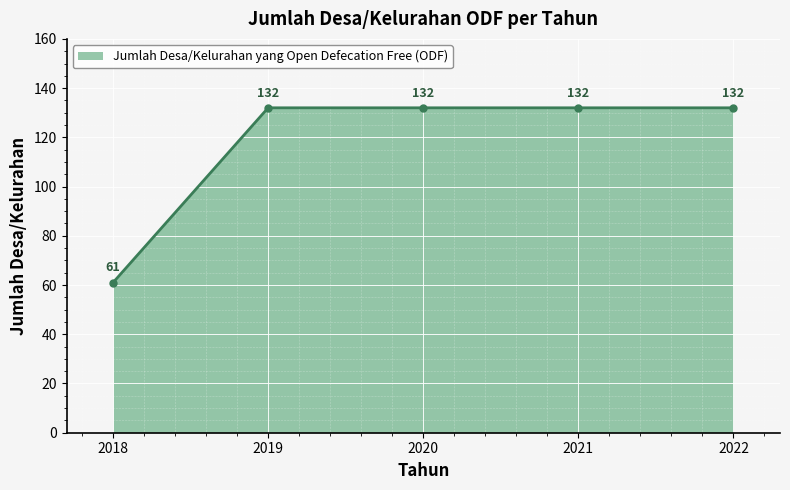

What is the sum of the values at 2019 and 2021?

264